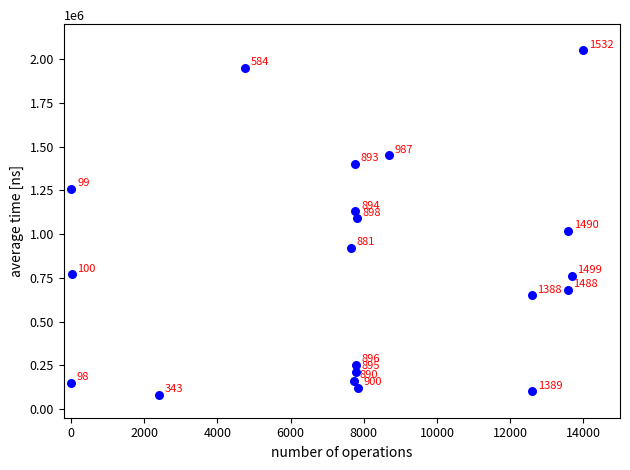

What Y value in the scatter plot is closest to 1065000?

1090000